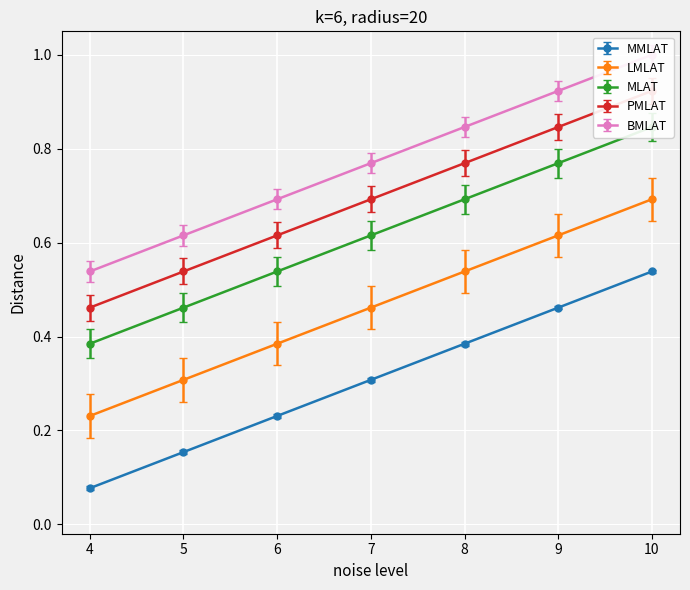

Where is BMLAT nearest to the value 0?

4